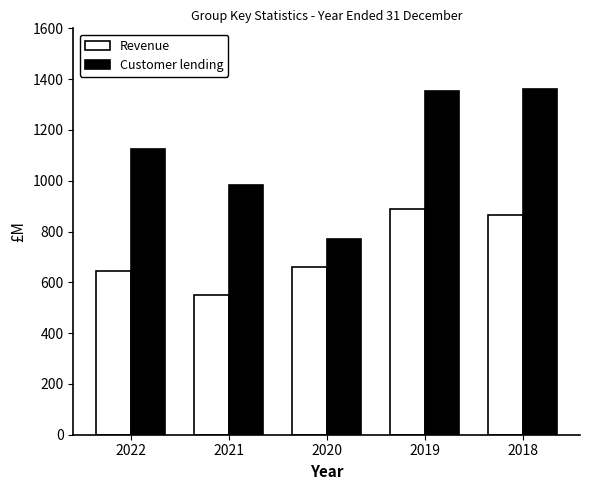

Rank the series by their average value, from lowest to highest.

Revenue, Customer lending